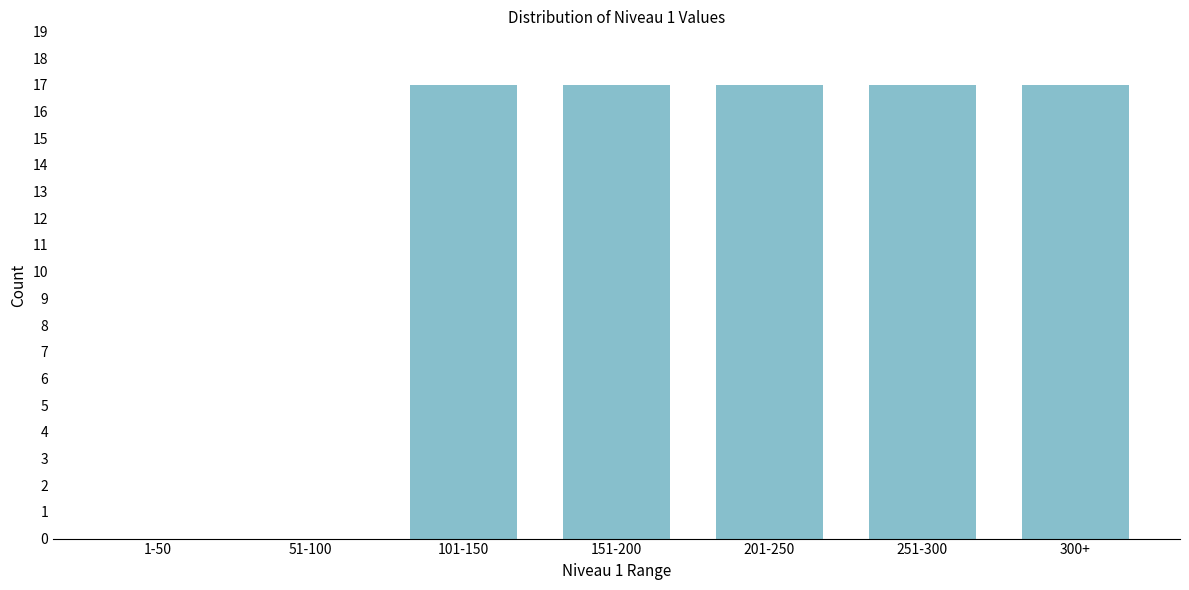

Reading left to right, transcribe all the data shown in this chart.

1-50=0	51-100=0	101-150=17	151-200=17	201-250=17	251-300=17	300+=17